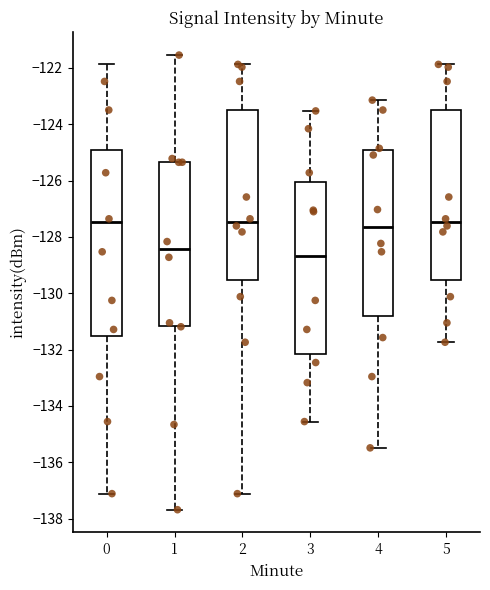

Reading left to right, transcribe this box plot: for each box, give where its median line is, the range the box spans, and where its two whiskers end, as read against the y-axis. The values are not printed on the chart, so give them approximately, as read against the axis.

0: median -127.4, box -131.6 to -125.0, whiskers -137.2 to -121.8
1: median -128.4, box -131.2 to -125.4, whiskers -137.6 to -121.6
2: median -127.4, box -129.6 to -123.6, whiskers -137.2 to -121.8
3: median -128.6, box -132.2 to -126.0, whiskers -134.6 to -123.6
4: median -127.6, box -130.8 to -125.0, whiskers -135.4 to -123.2
5: median -127.4, box -129.6 to -123.6, whiskers -131.8 to -121.8